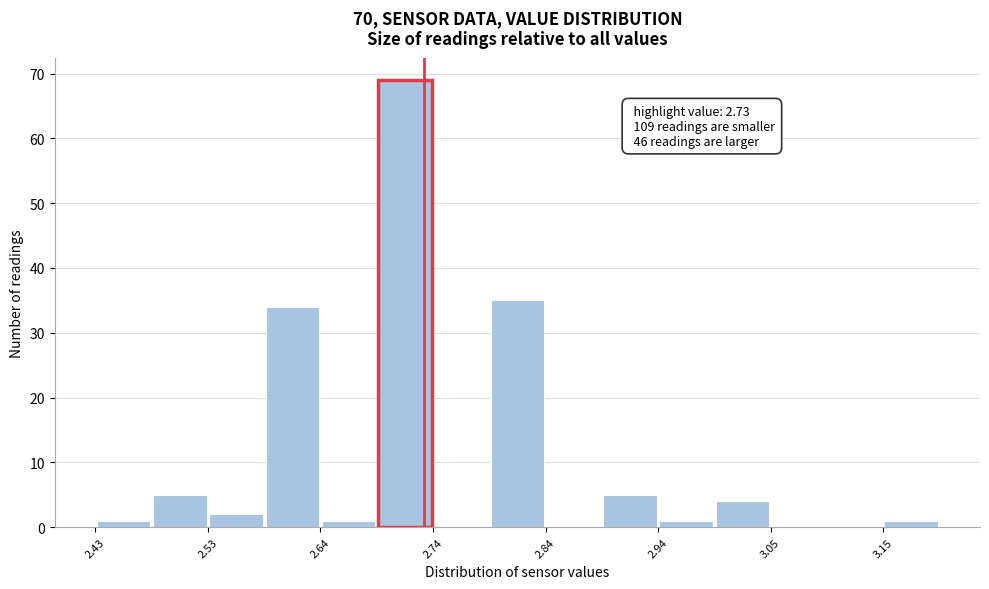

Around what value on the x-axis is the tallest bar? Give the approximate position of its centre, as read against the axis.

2.72